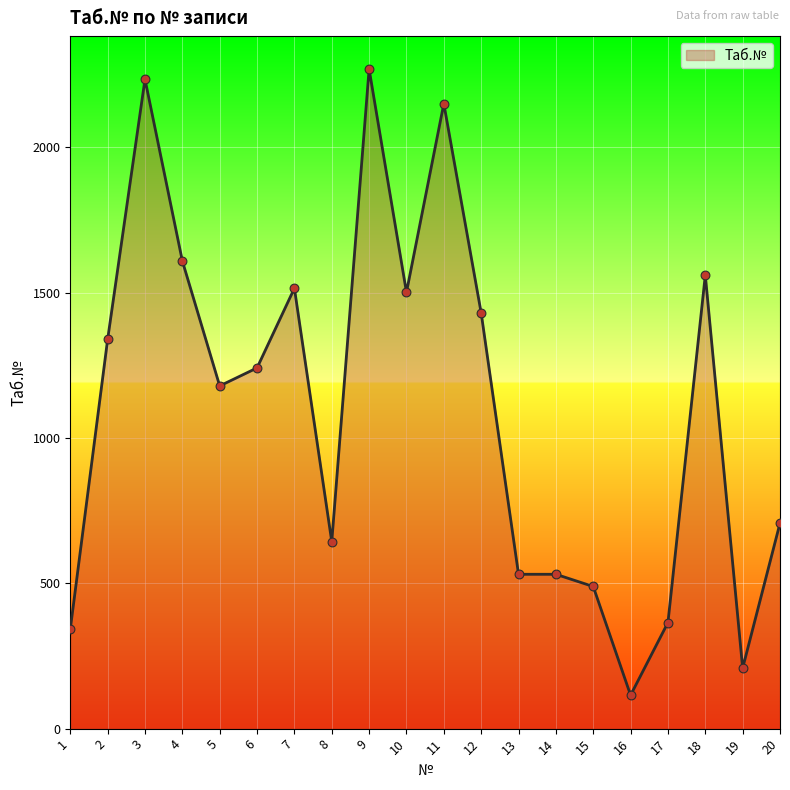

What is the change in value from 10 to 11?

+649